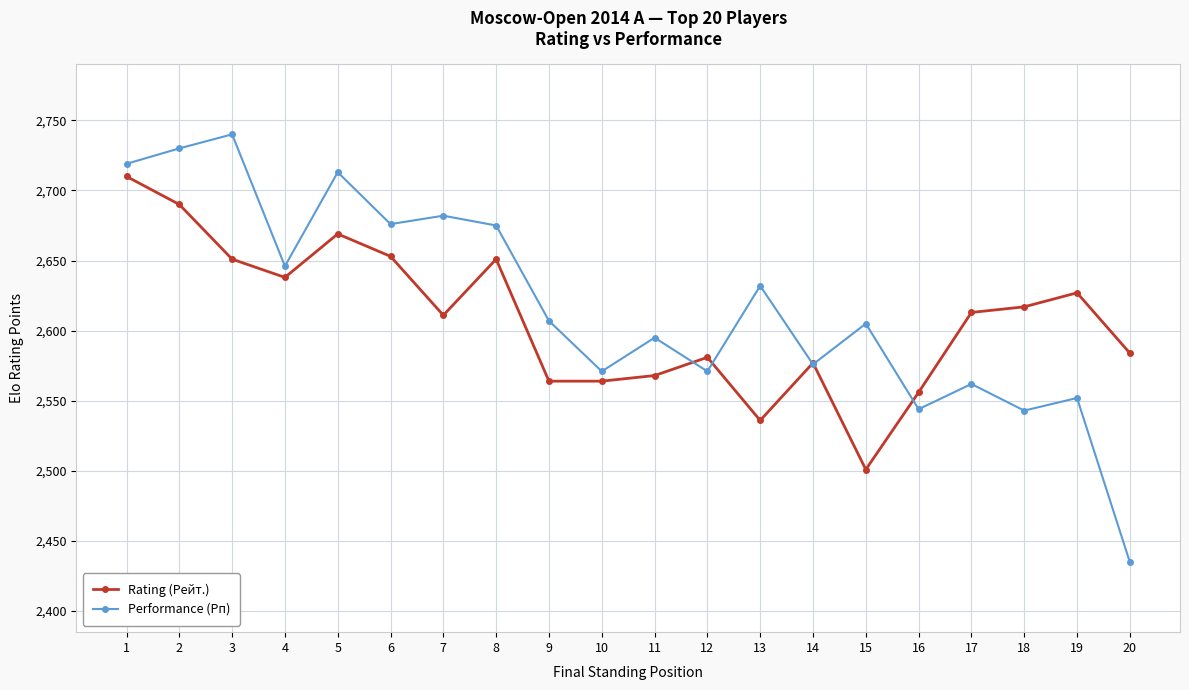

Is it true that Rating (Рейт.) equals 1524 at 13?

False